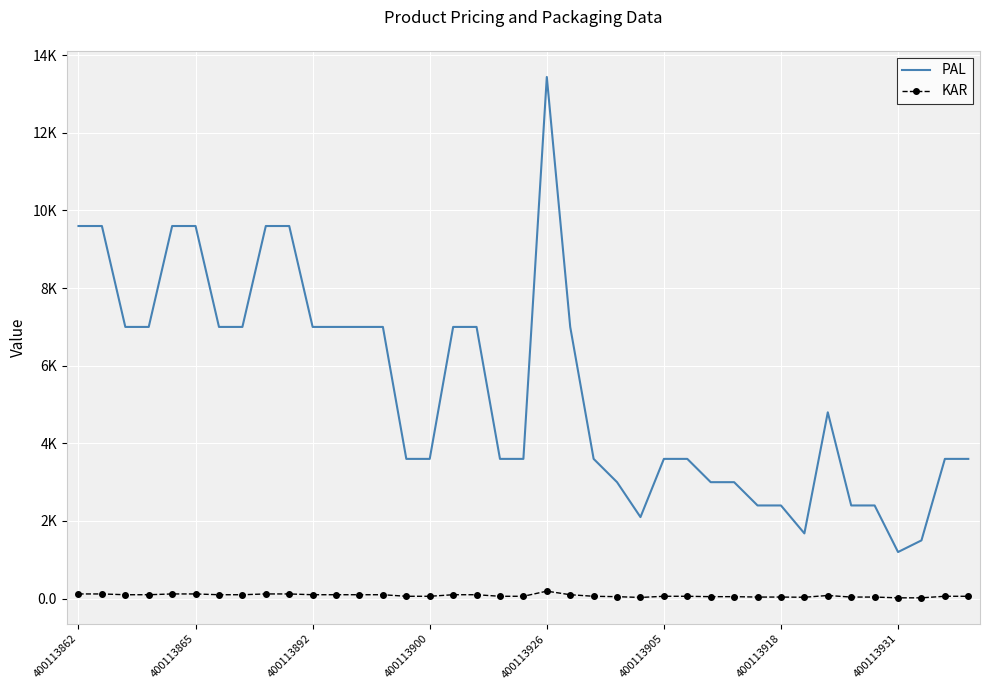

True or false: KAR and PAL cross at least once.

False